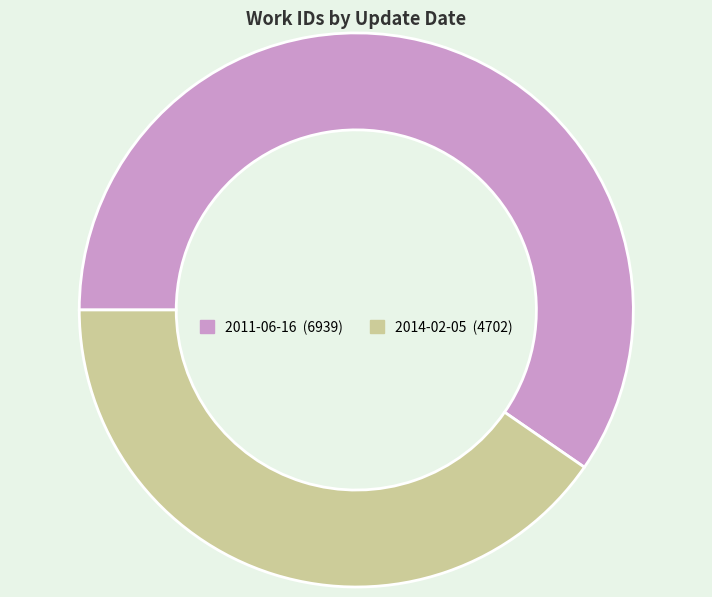

Does 2011-06-16 account for over 50% of the chart?

Yes